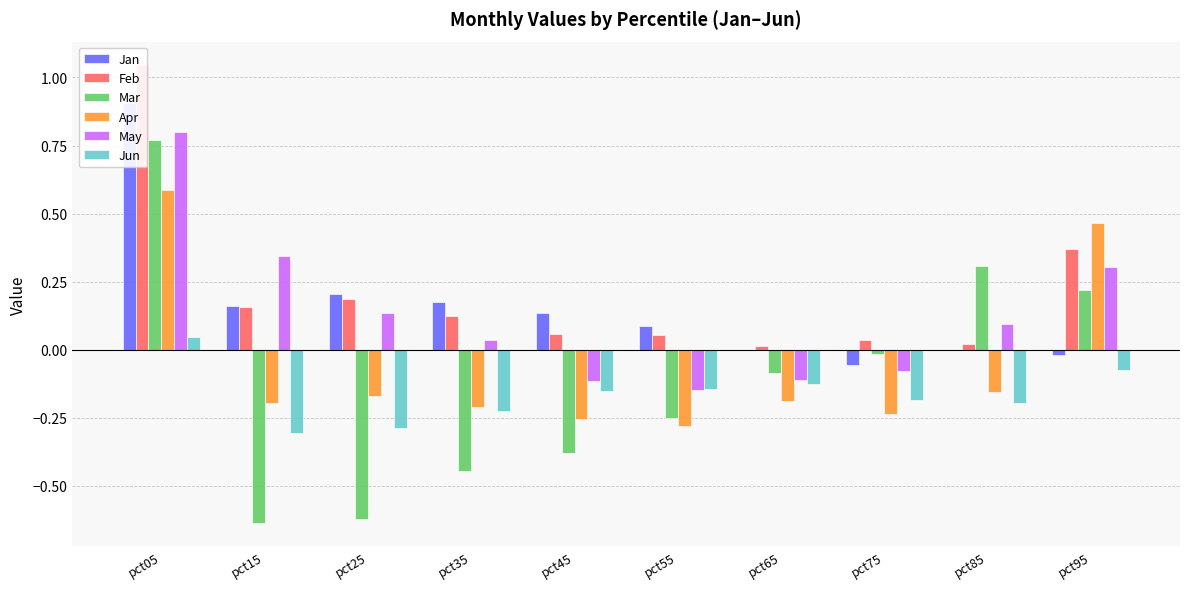

List the series in order of their peak value, lowest first.

Jun, Apr, Mar, May, Jan, Feb